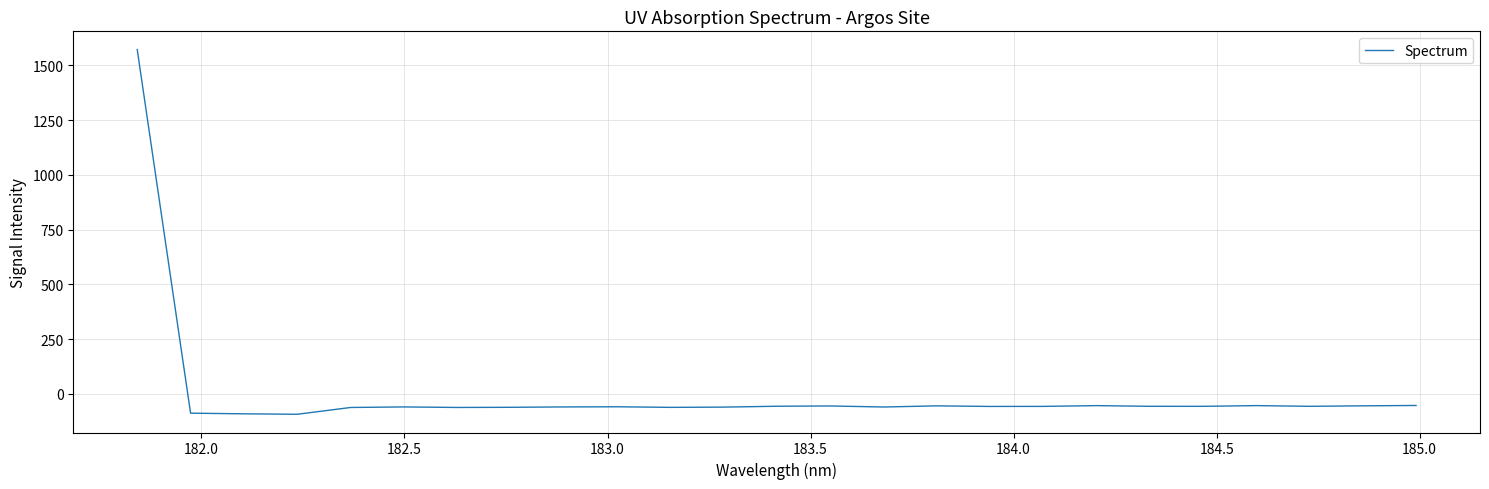

What is the difference between the maximum and minimum values?

1665.0